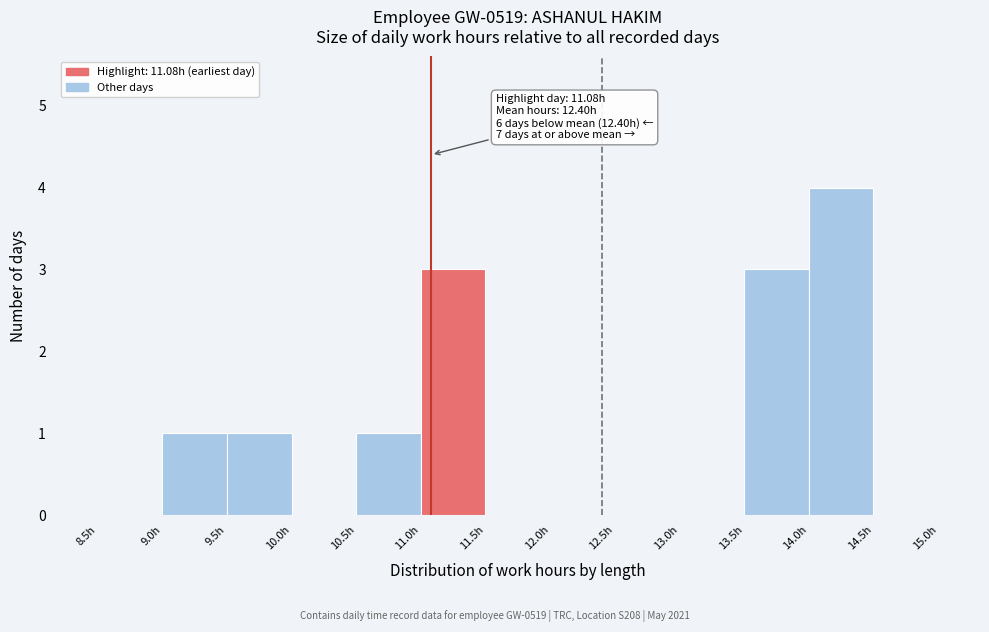

Over which range of the x-axis is the bar tallest?

14.0 to 14.5